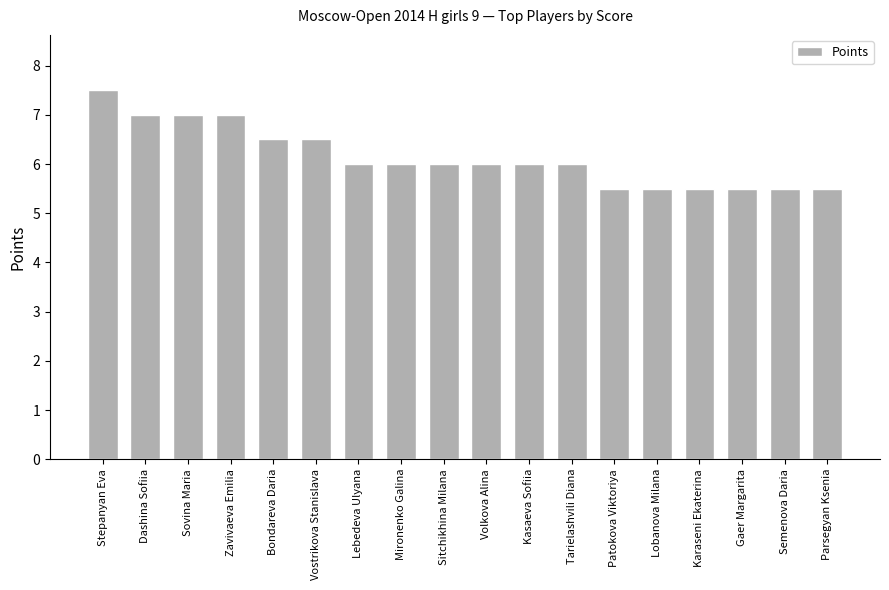

At which category does the chart reach its peak across all series?

Stepanyan Eva